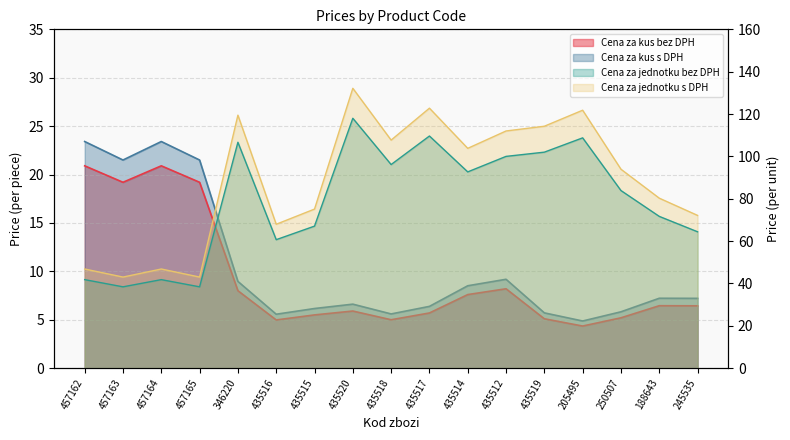

What is the highest value of the Cena za kus bez DPH series?

20.9